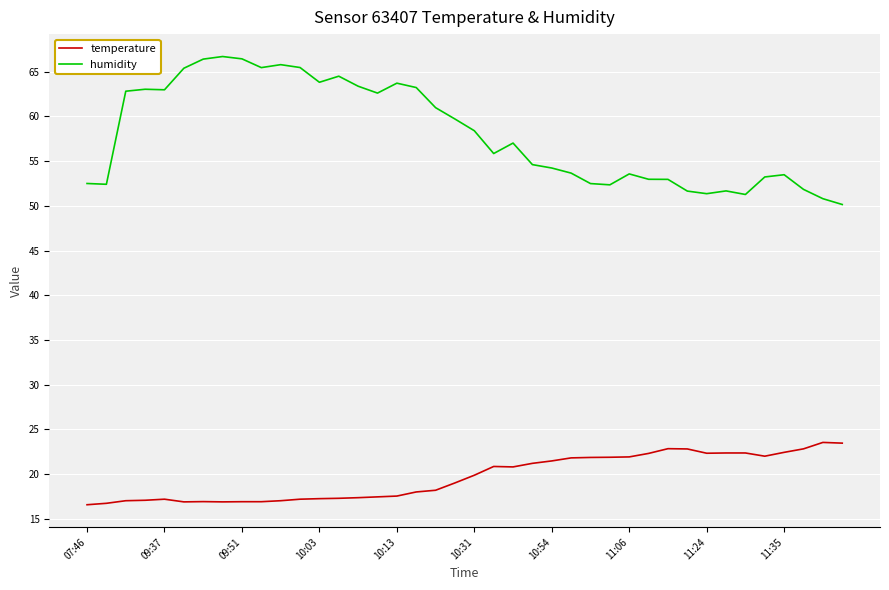

Which series has the largest total across all categories?

humidity